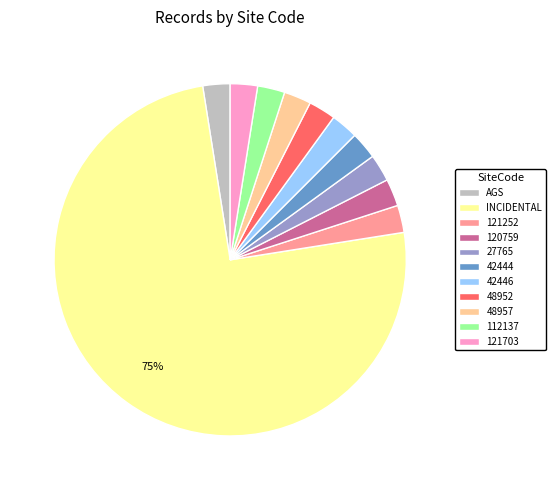

The 120759 slice represents 2% of the pie. True or false?

True